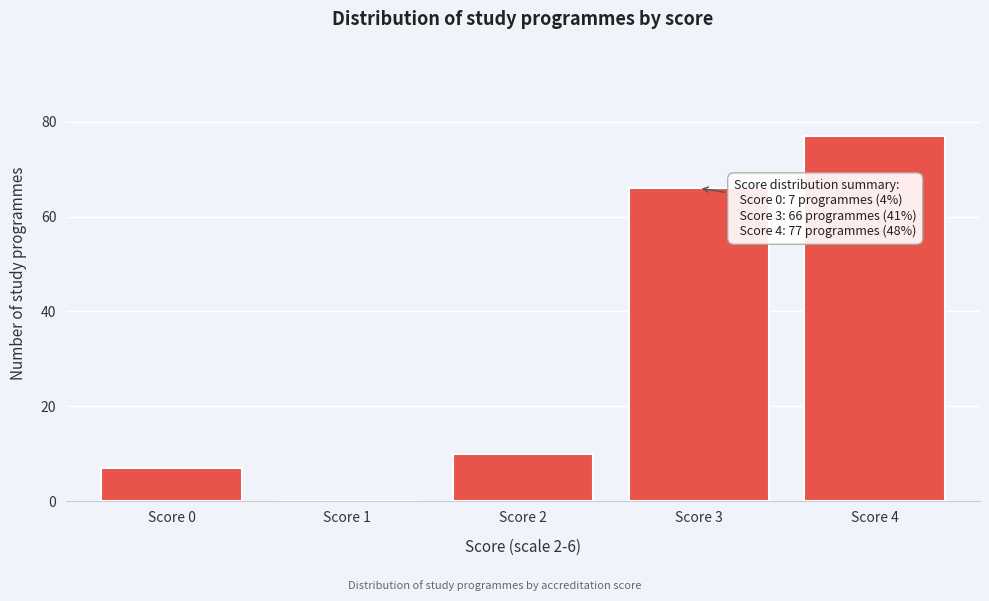

Reading right to left, extract all data points from this chart.

Score 4=77	Score 3=66	Score 2=10	Score 1=0	Score 0=7